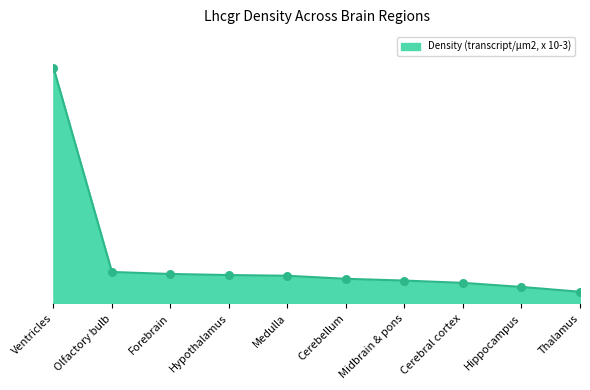

Between Olfactory bulb and Ventricles, which is larger?

Ventricles